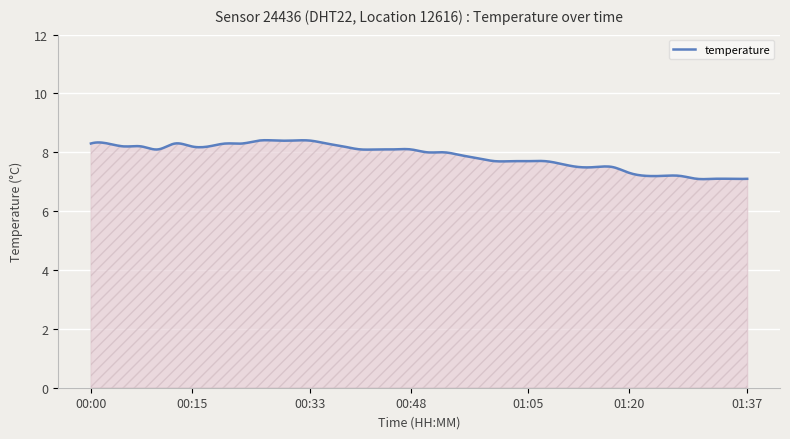

What is the maximum value shown in the chart?

8.4